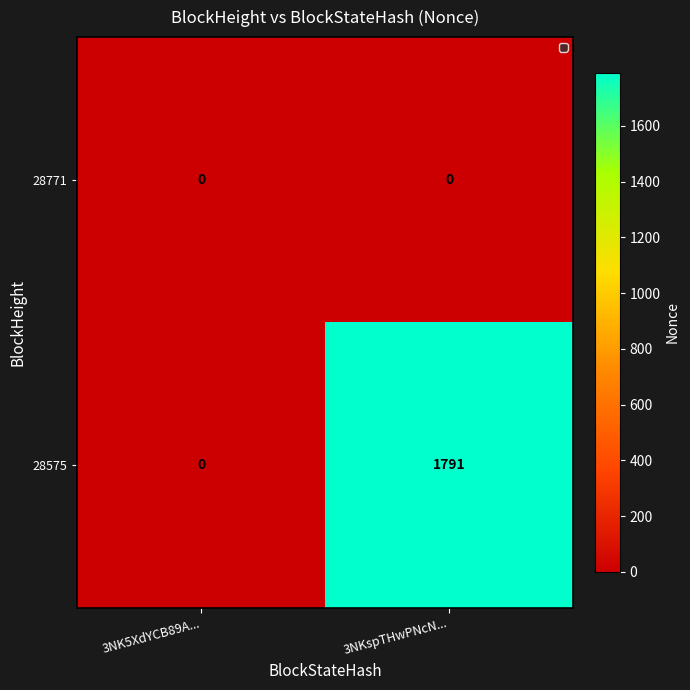

Reading right to left, transcribe all the data shown in this chart.

28771: 3NKspTHwPNcN...=0	3NK5XdYCB89A...=0
28575: 3NKspTHwPNcN...=1791	3NK5XdYCB89A...=0